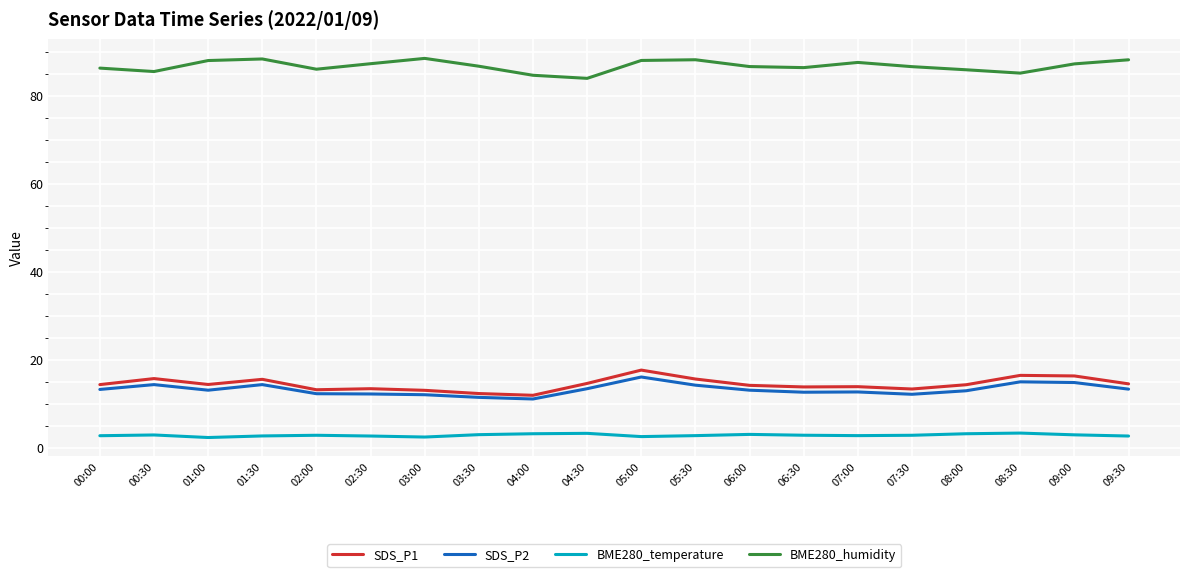

At which category does BME280_humidity reach its first local valley?

00:30